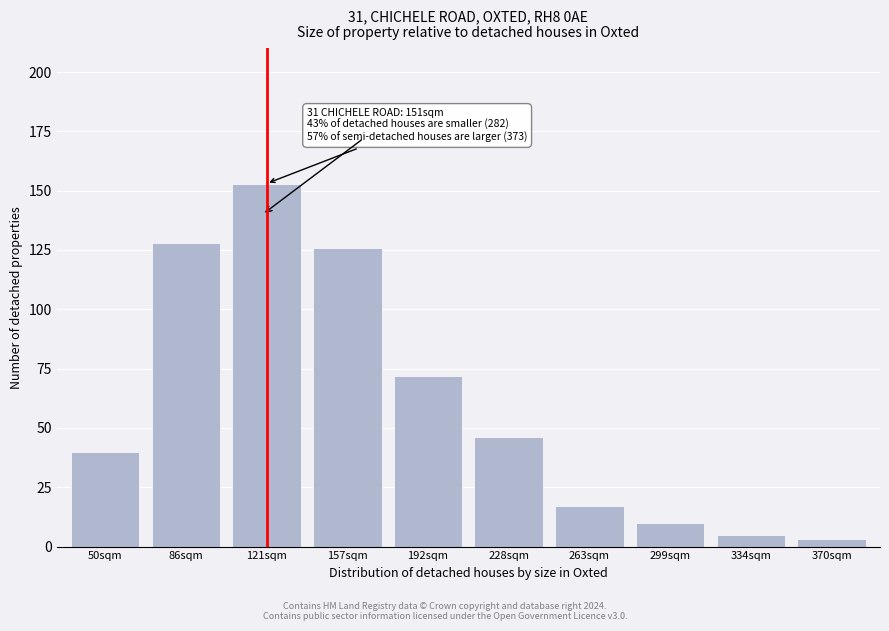

Reading left to right, transcribe all the data shown in this chart.

40	128	153	126	72	46	17	10	5	3